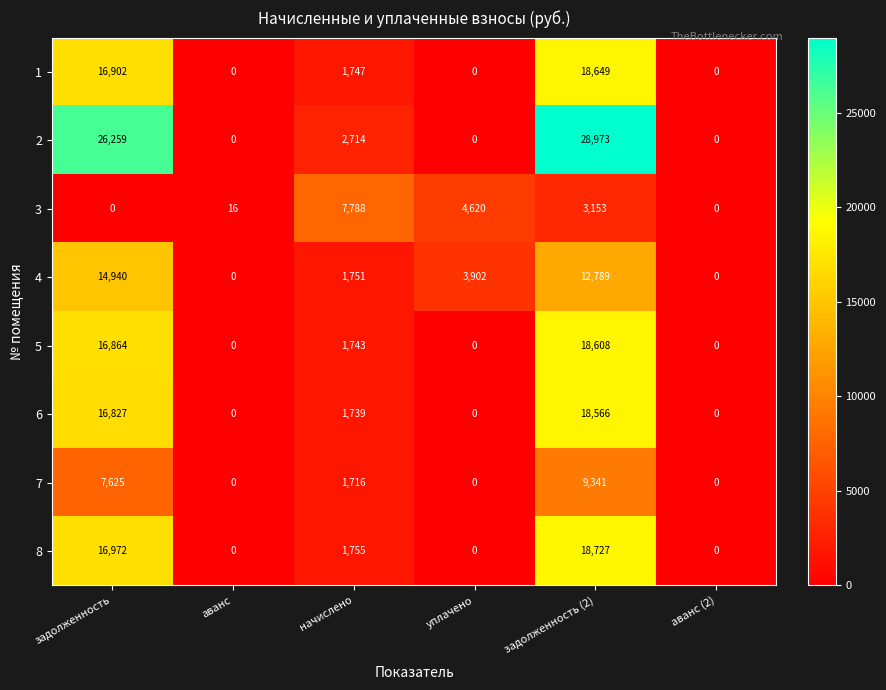

Is the value of 1 at начислено greater than the value of 8 at аванс?

Yes